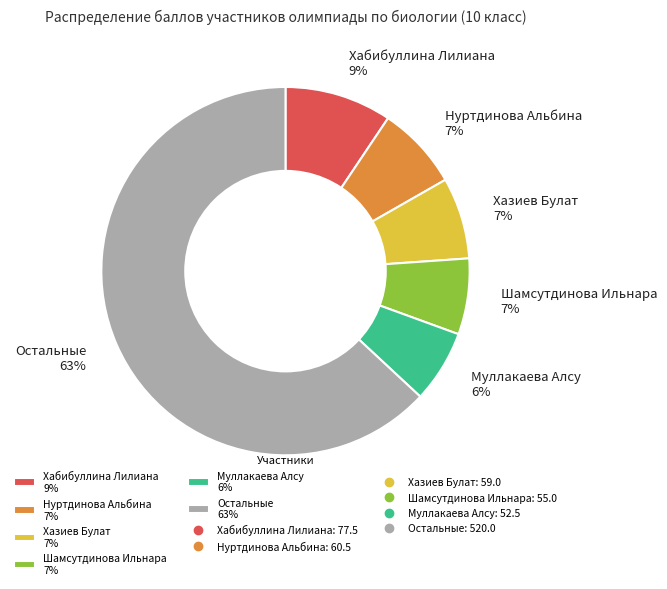

Is there any slice that represents more than half of the pie?

Yes